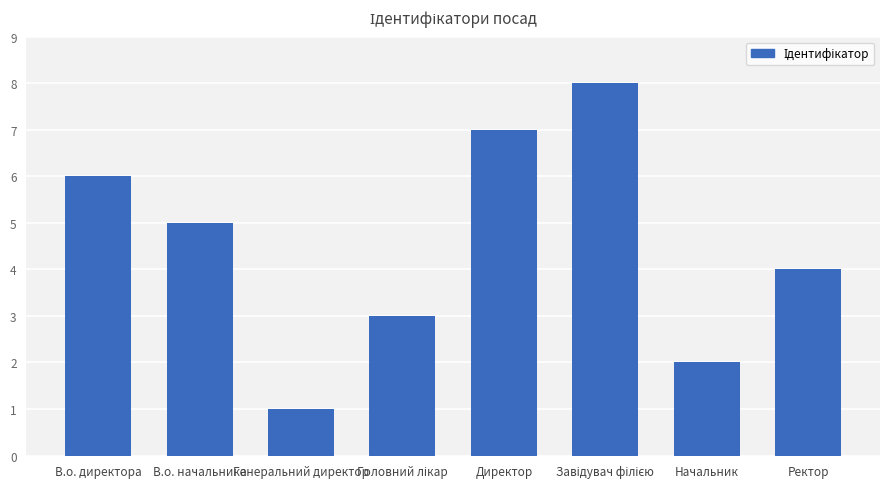

Between Ректор and Директор, which is larger?

Директор